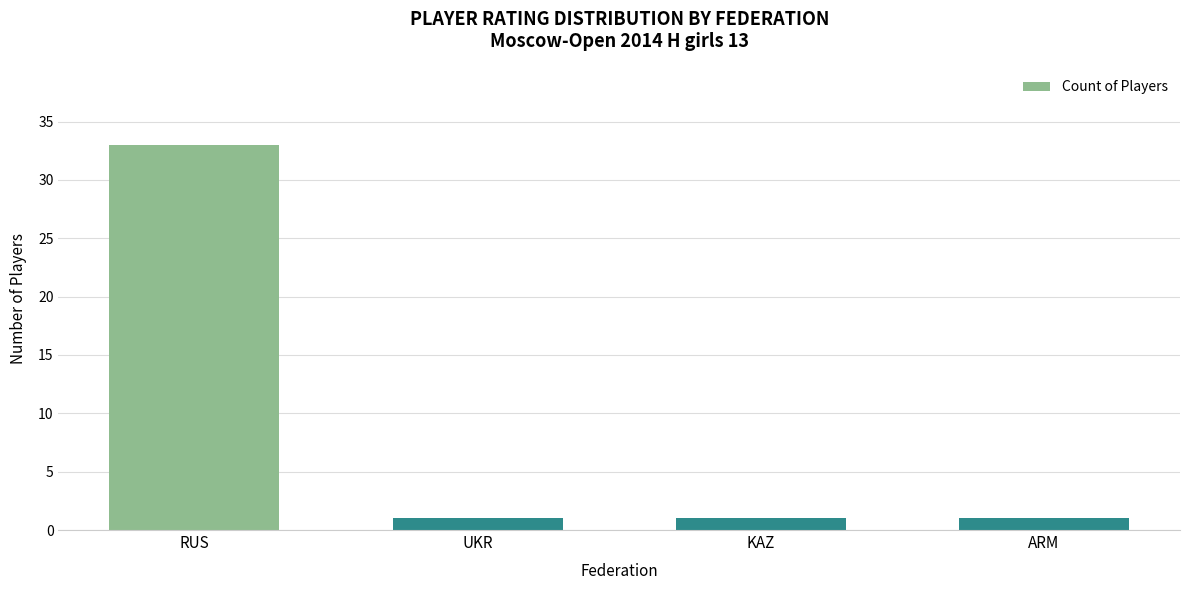

What position from the right is UKR?

3